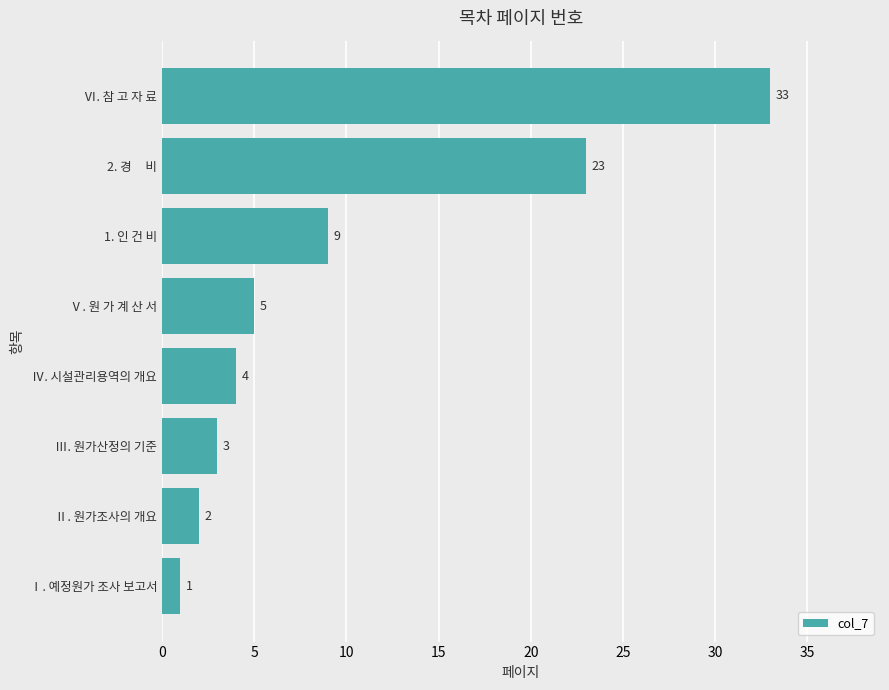

What is the change in value from Ⅴ. 원 가 계 산 서 to 2. 경     비?

+18